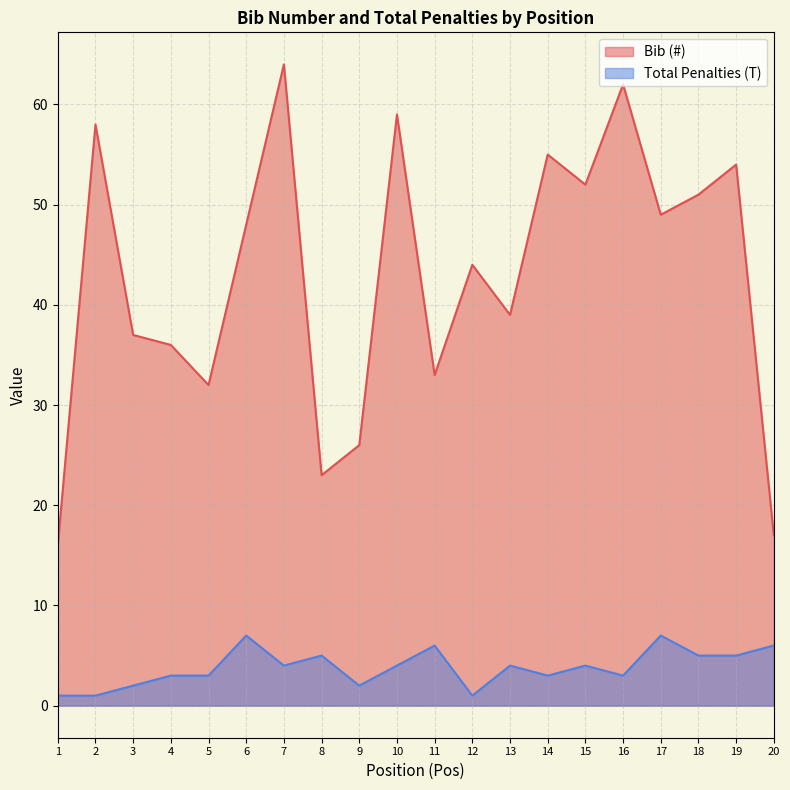

What is the spread (max minus min) of values at 11?

27